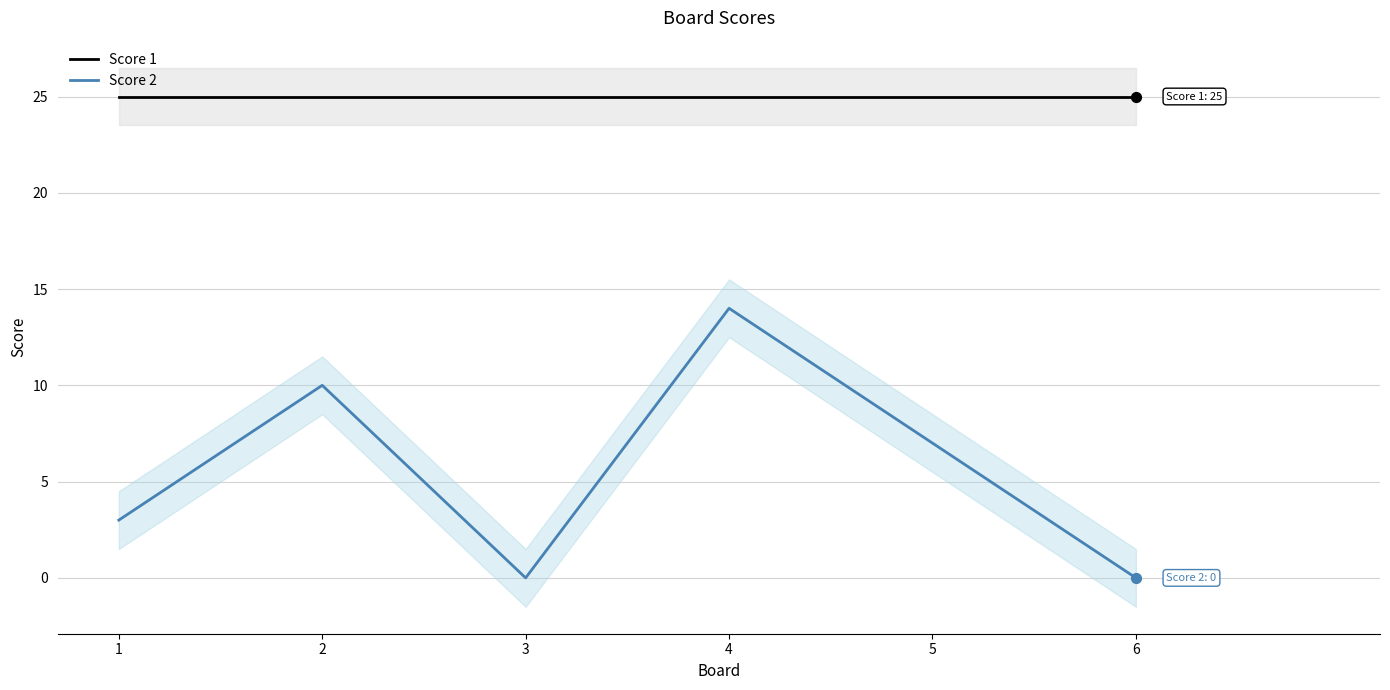

Which series has the widest spread of Y values?

Score 2